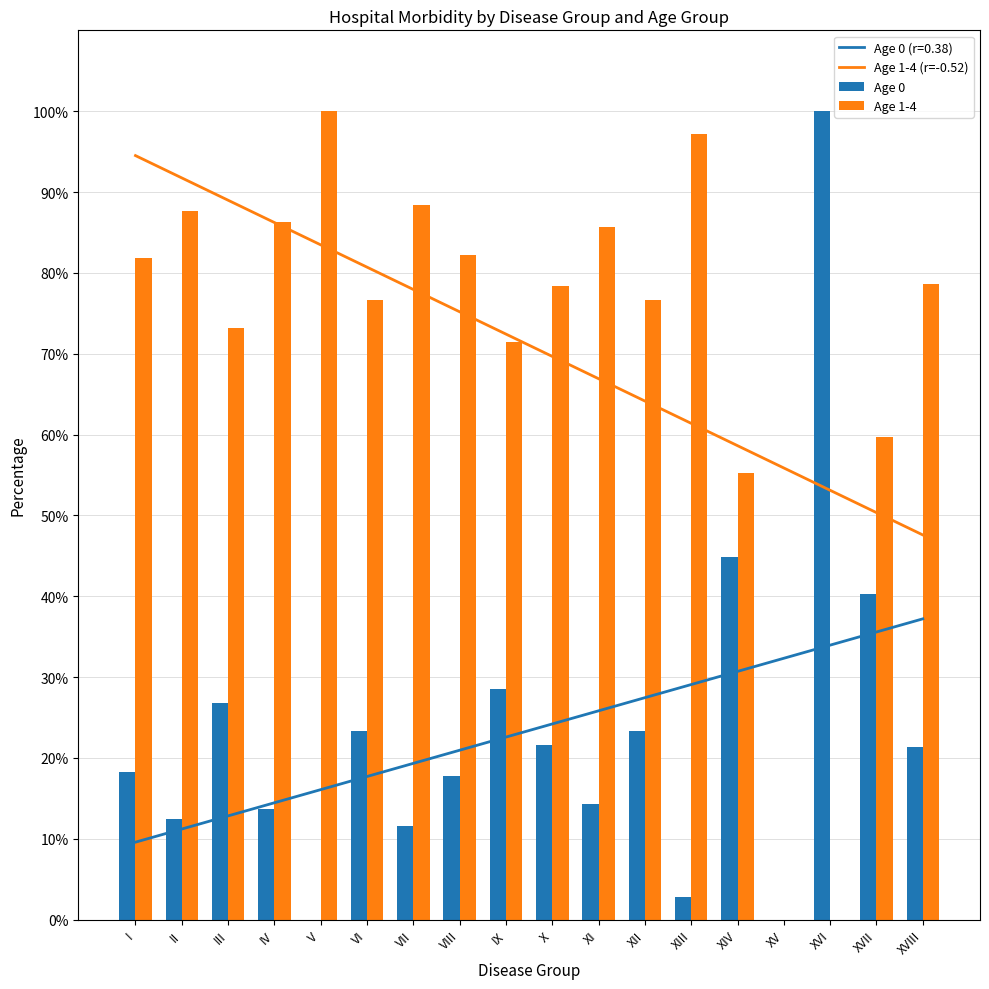

How many positive values does the Age 1-4 series have?

16